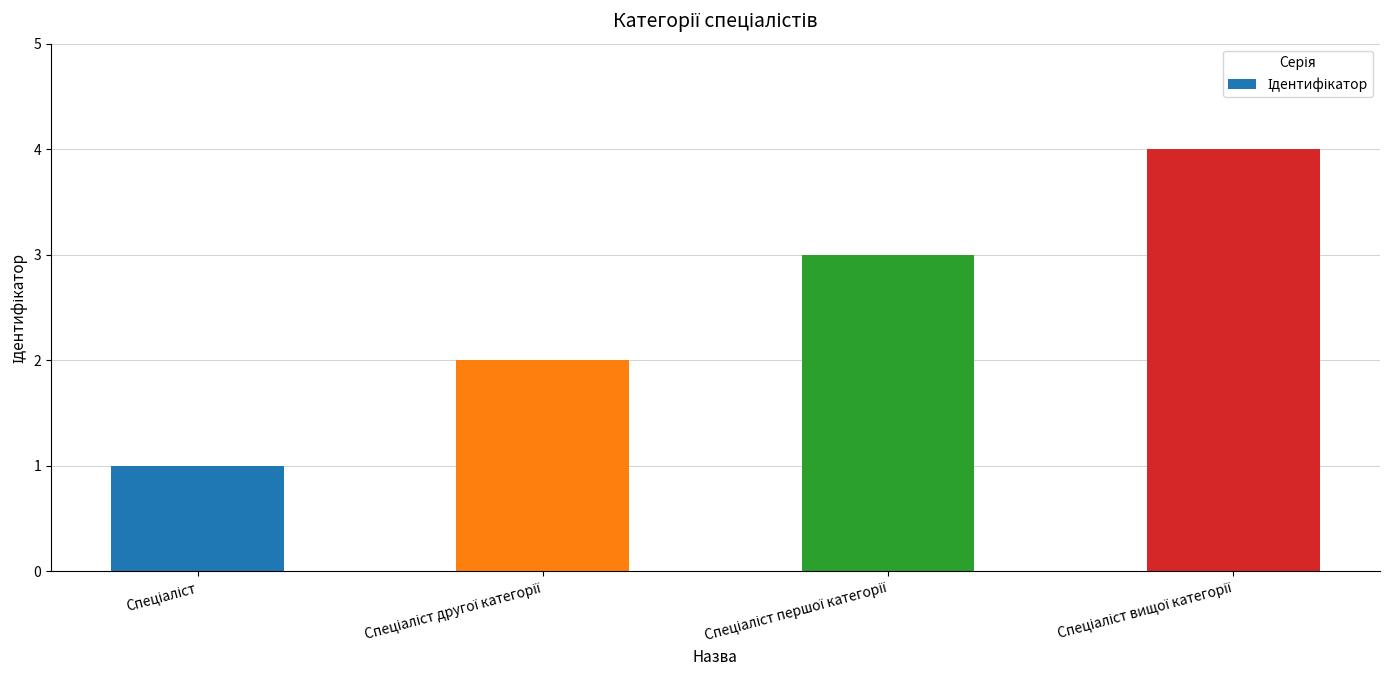

What is the sum of all values?

10